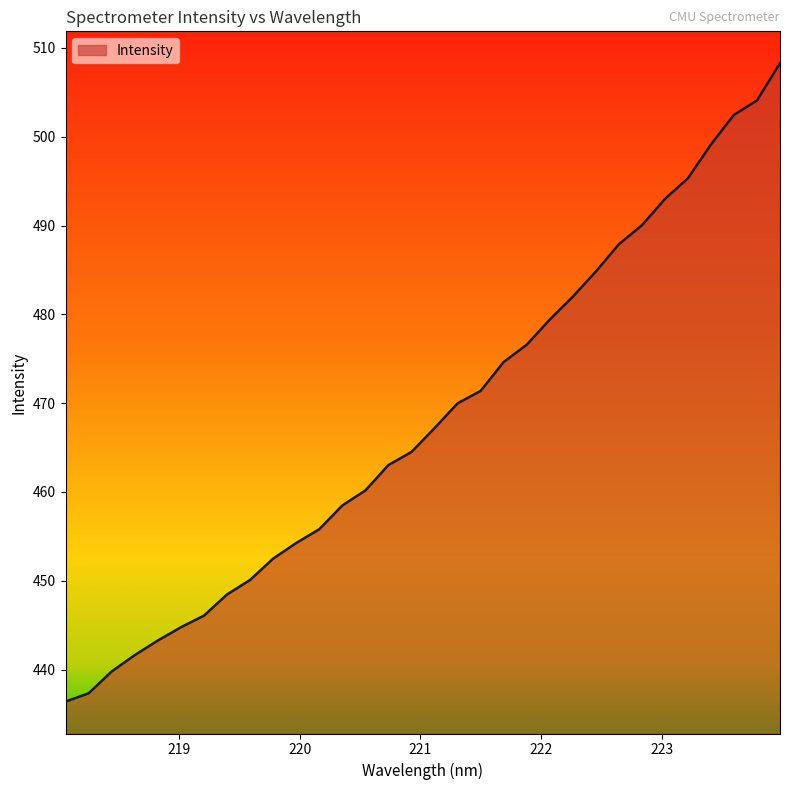

What is the greatest value displayed?

508.3